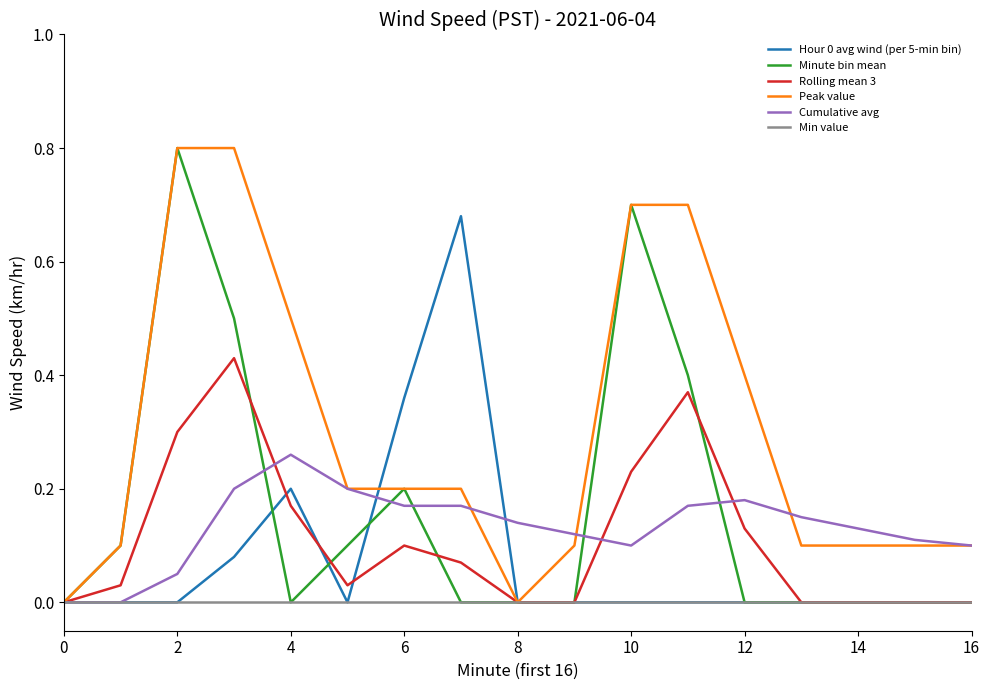

What is the greatest value displayed?

0.8